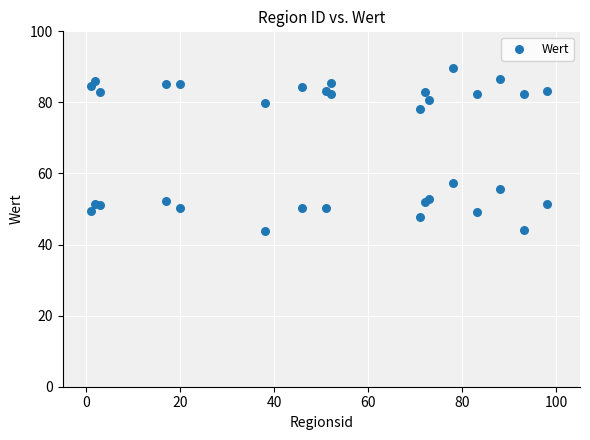

What Y value in the scatter plot is closest to 66?

57.4